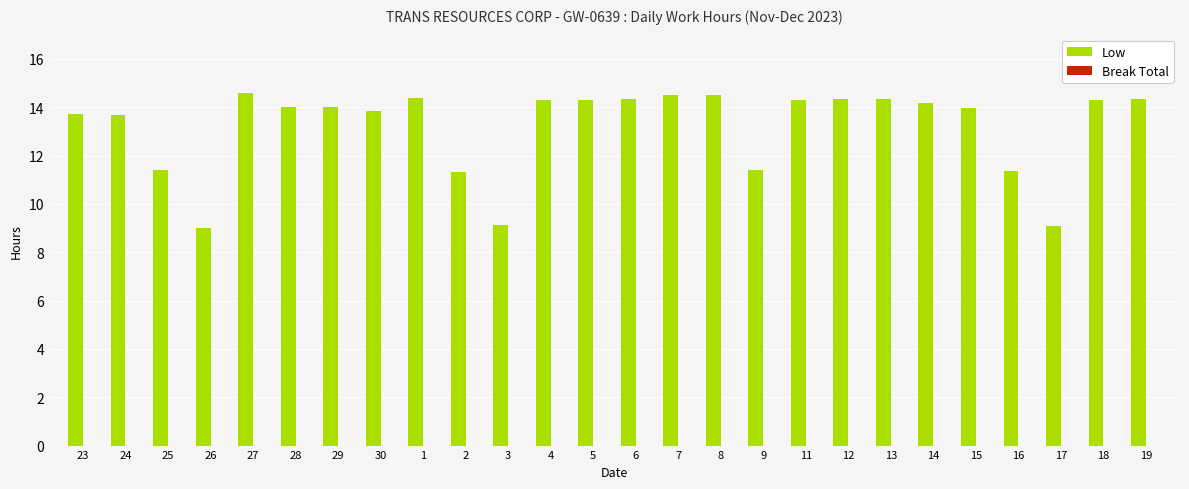

What is the change in value from 25 to 4?

+2.9